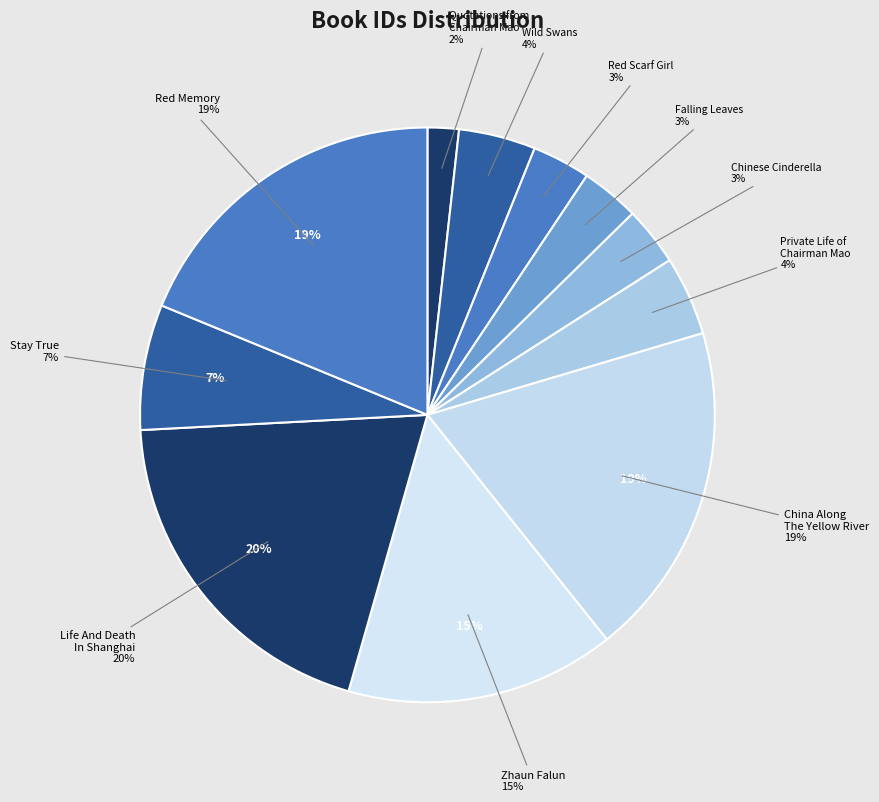

Which slice is the largest?

Life And Death
In Shanghai